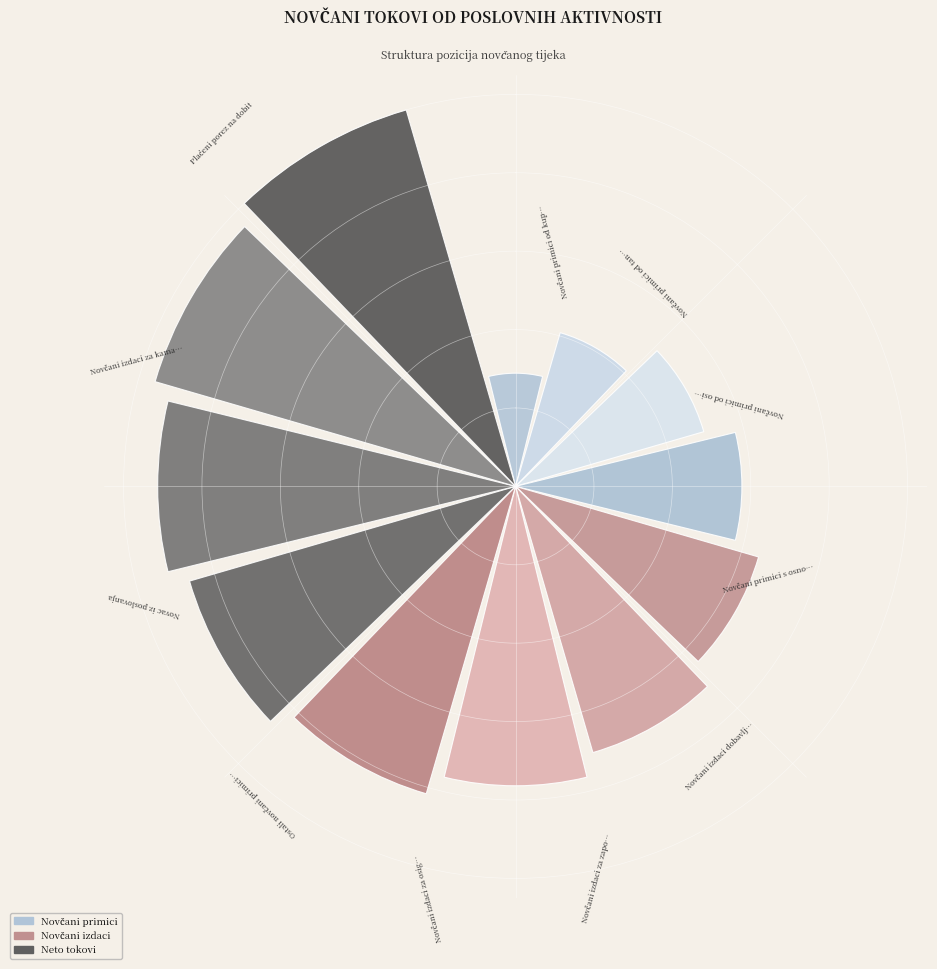

Does the chart contain any negative values?

No